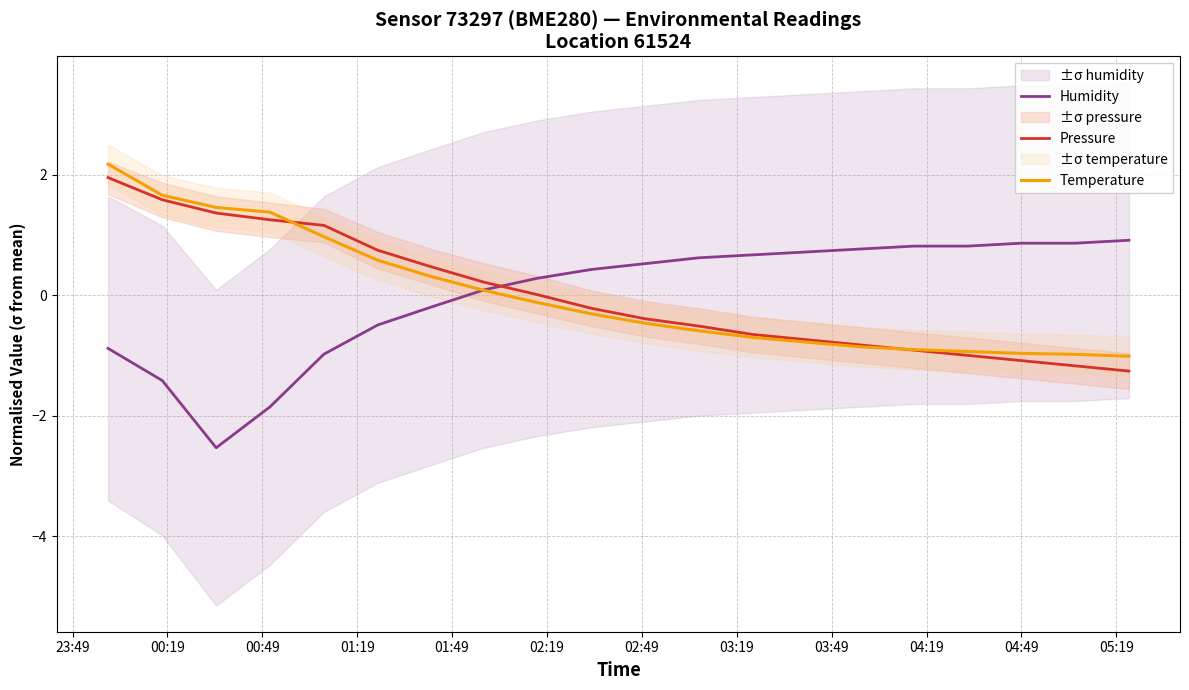

What is the highest value of the Humidity series?

0.9